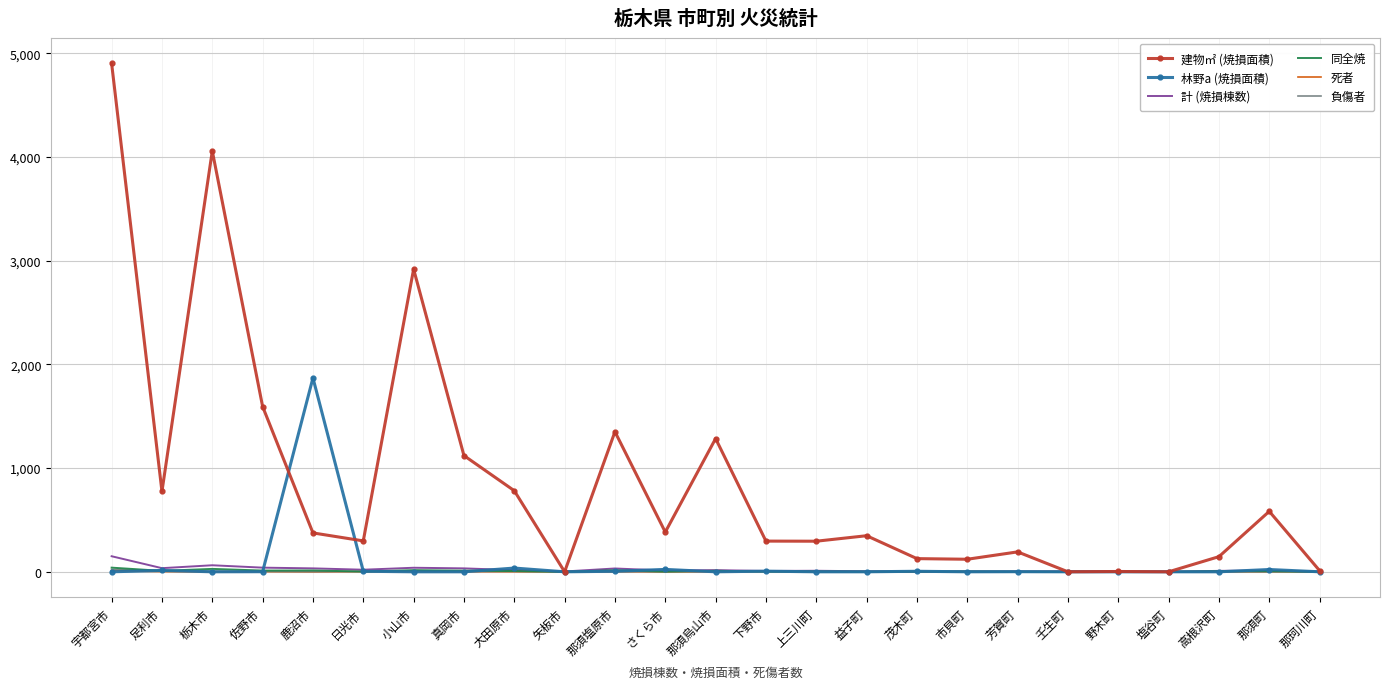

Is the value of 死者 at 矢板市 greater than the value of 建物㎡ (焼損面積) at 益子町?

No